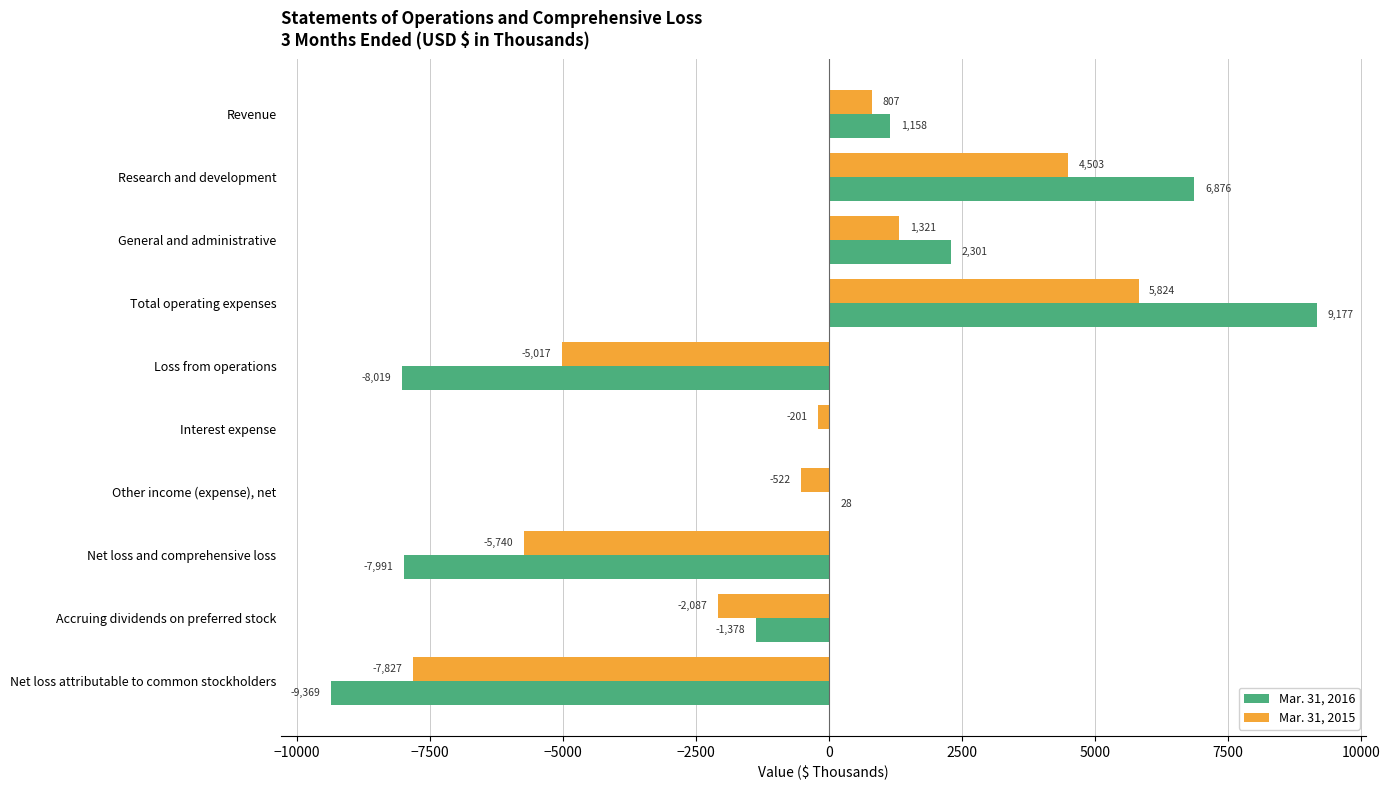

What are all the series names shown in the legend?

Mar. 31, 2016, Mar. 31, 2015